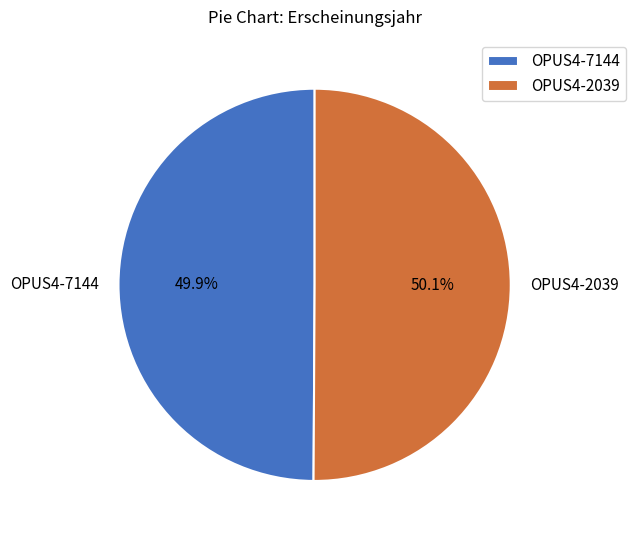

What is the total percentage of OPUS4-7144 and OPUS4-2039?

100.0%